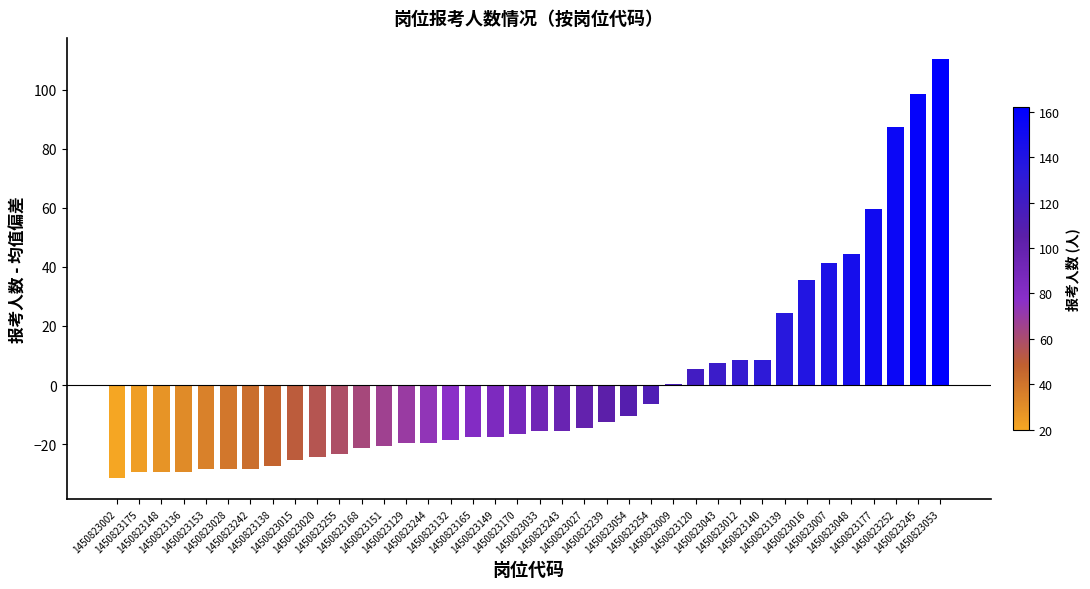

Where is the data nearest to the value 39?

1450823007